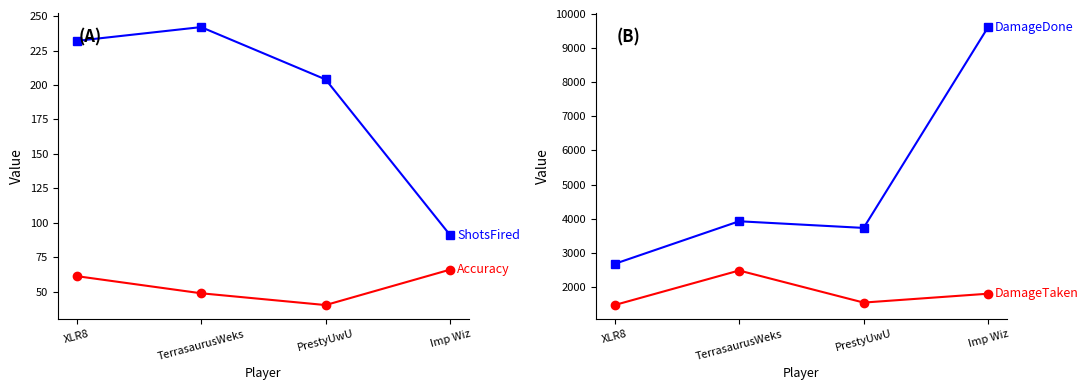

What is the minimum value shown in the chart?

40.2